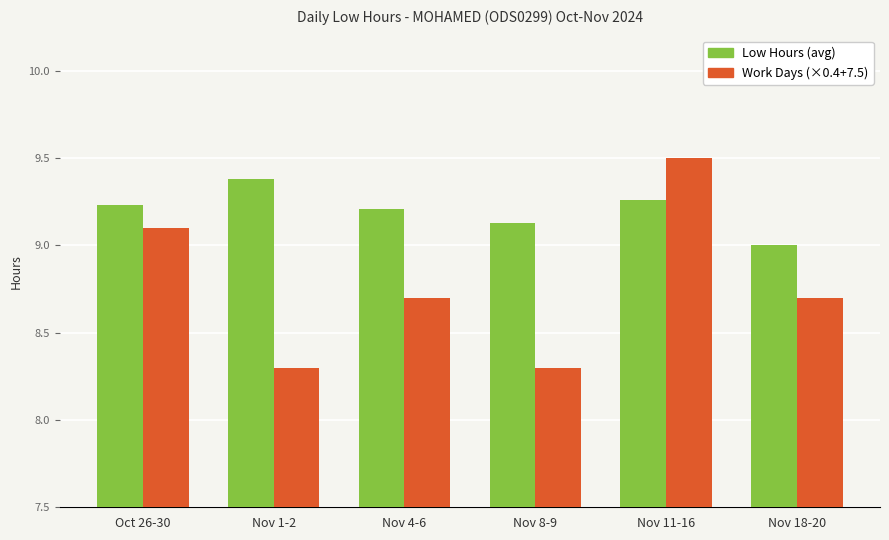

What is the label of the 3rd bar from the left?

Nov 4-6